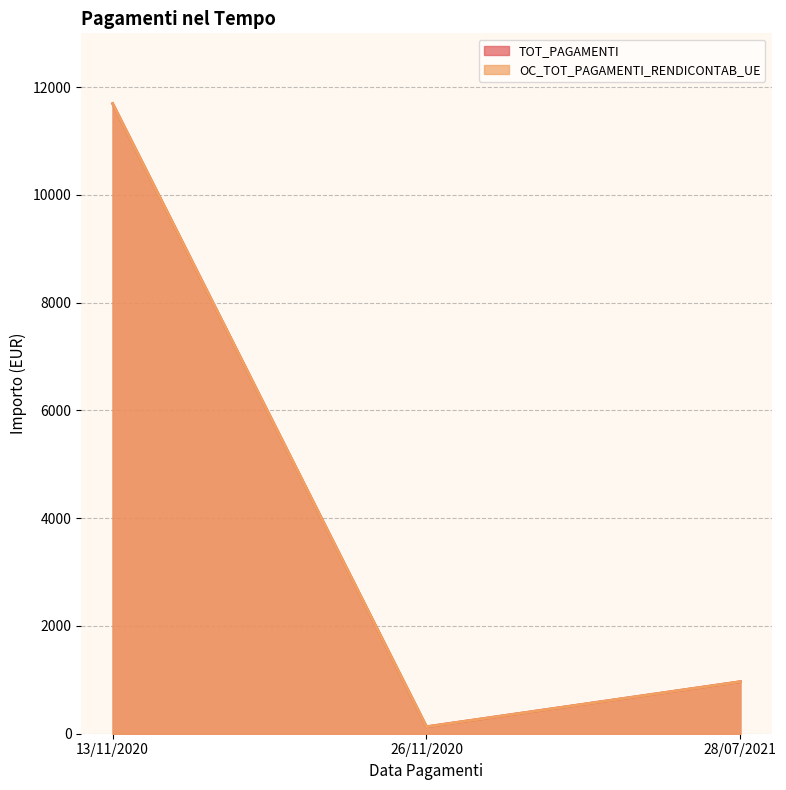

What is the minimum value for TOT_PAGAMENTI?

129.3